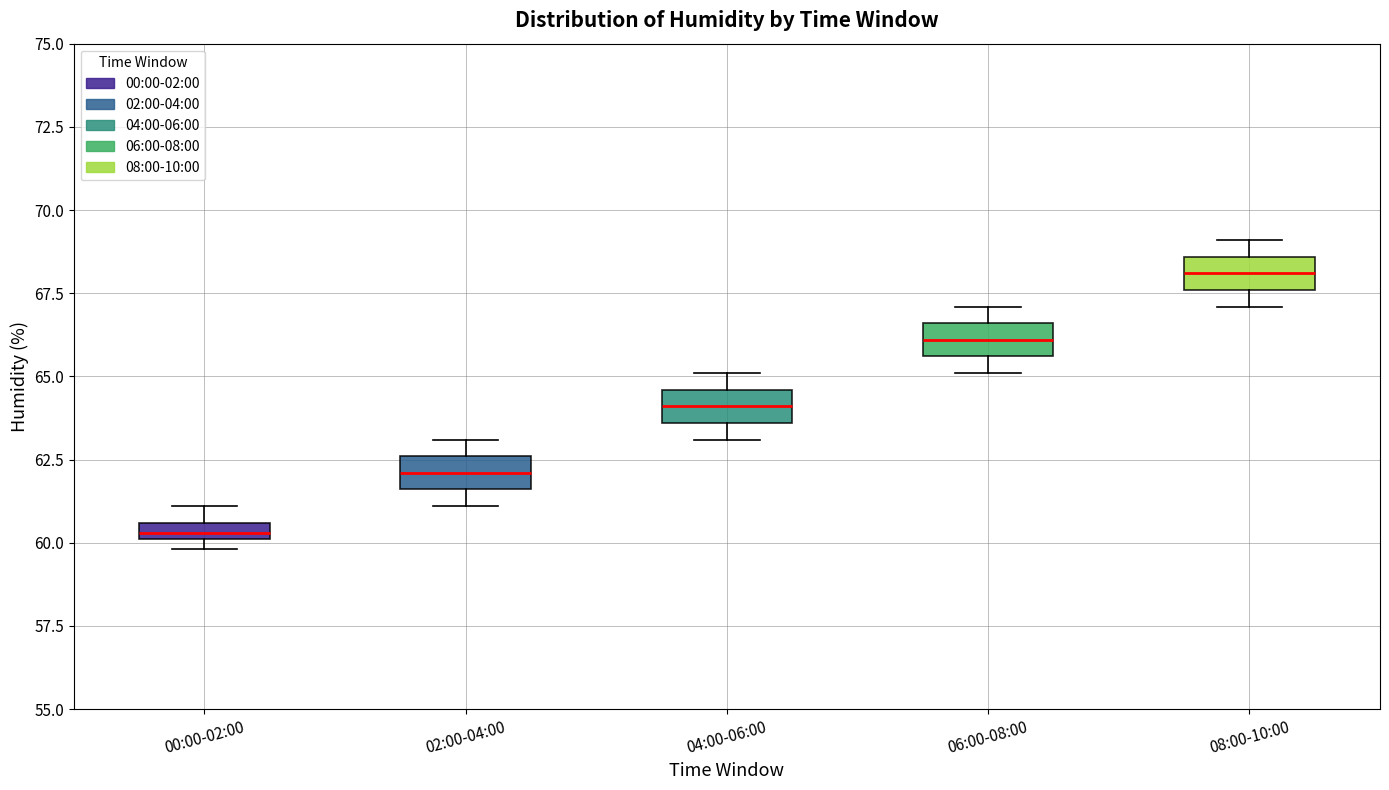

Which box has the highest median line?

08:00-10:00